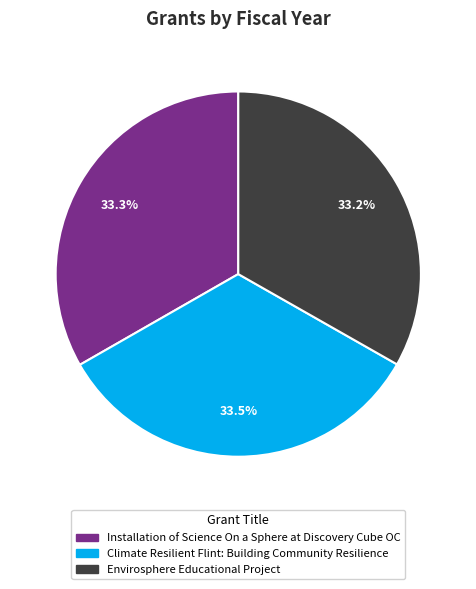

What is the ratio of the value at Envirosphere Educational Project to the value at Climate Resilient Flint: Building Community Resilience?

1.0